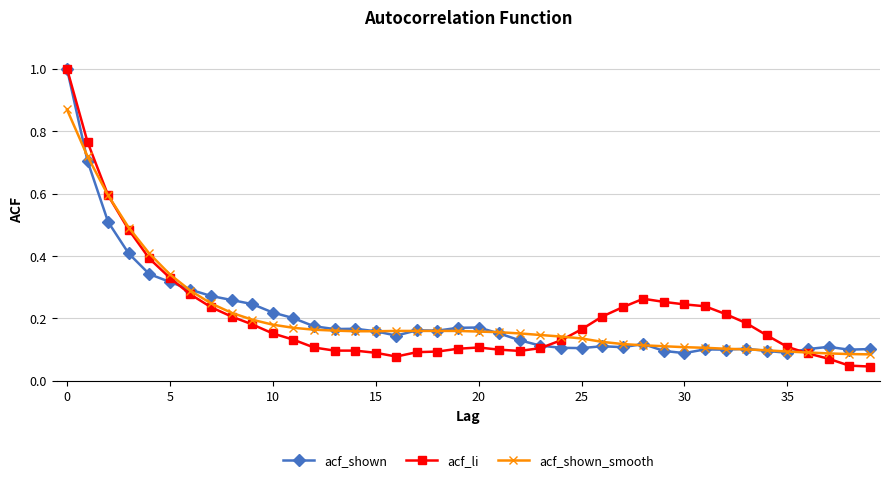

What is the maximum value for acf_shown?

1.0